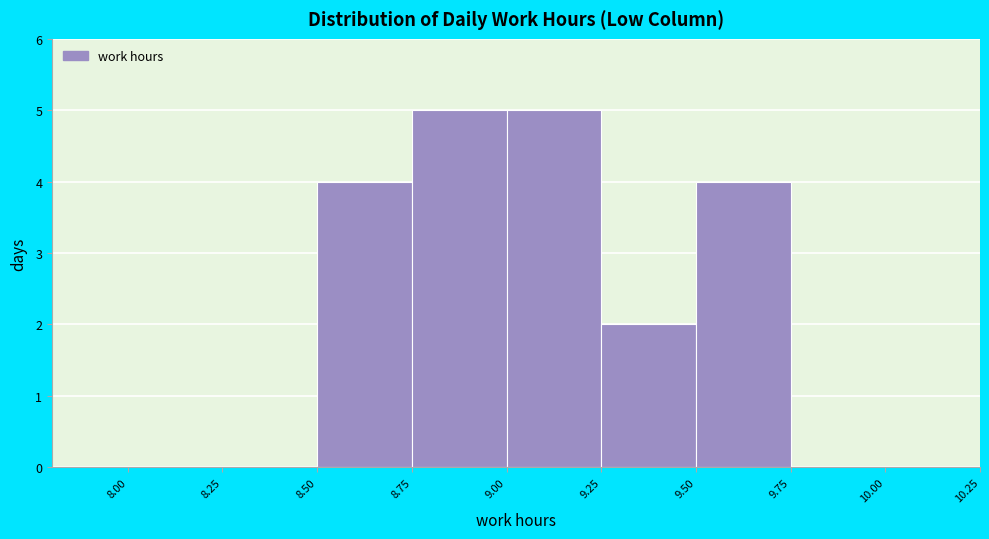

Reading left to right, transcribe this chart: for each bar, give the range it covers on the x-axis and its height. The values are not printed on the chart, so give them approximately, as read against the axis.

8.00 to 8.25: 0
8.25 to 8.50: 0
8.50 to 8.75: 4
8.75 to 9.00: 5
9.00 to 9.25: 5
9.25 to 9.50: 2
9.50 to 9.75: 4
9.75 to 10.00: 0
10.00 to 10.25: 0